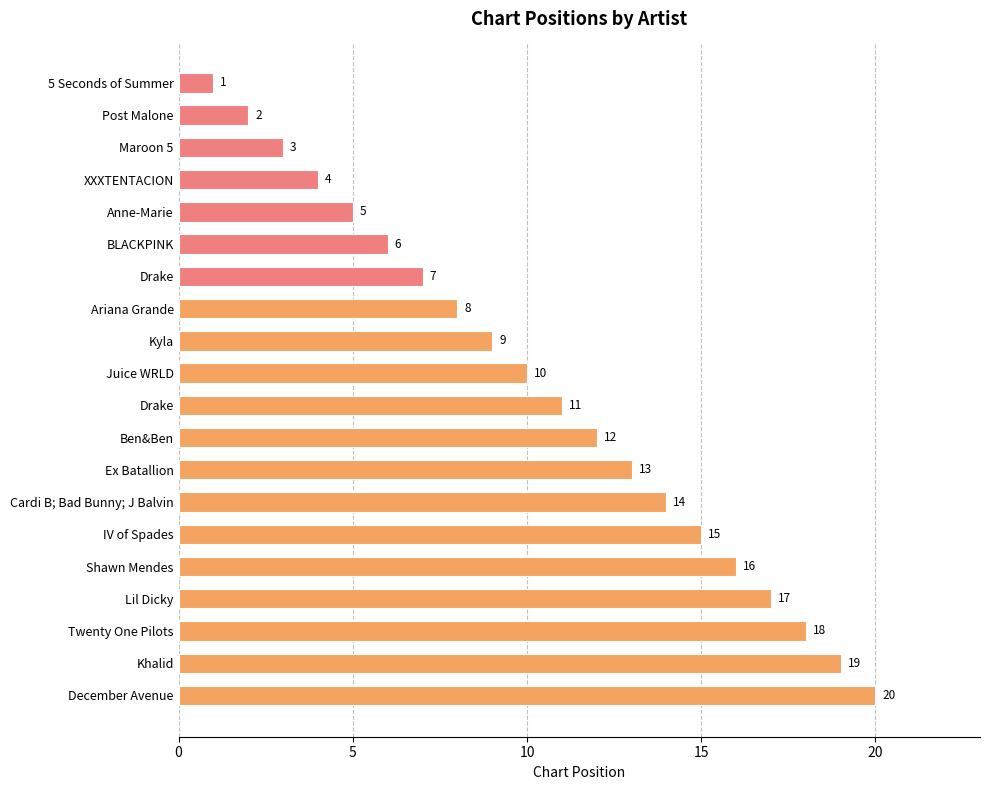

At which label is the value closest to 10?

Juice WRLD